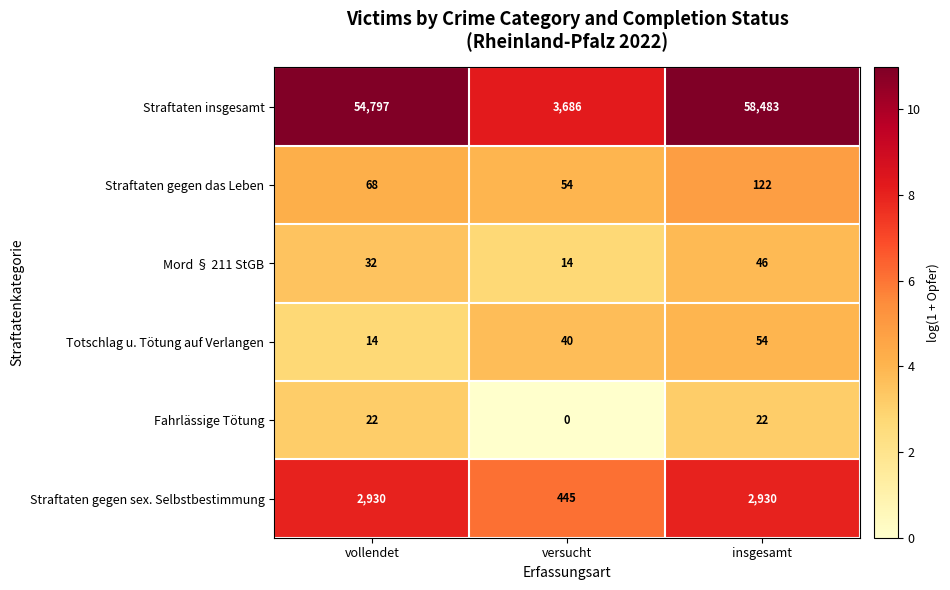

What is the difference between the highest and lowest values at vollendet?

54783